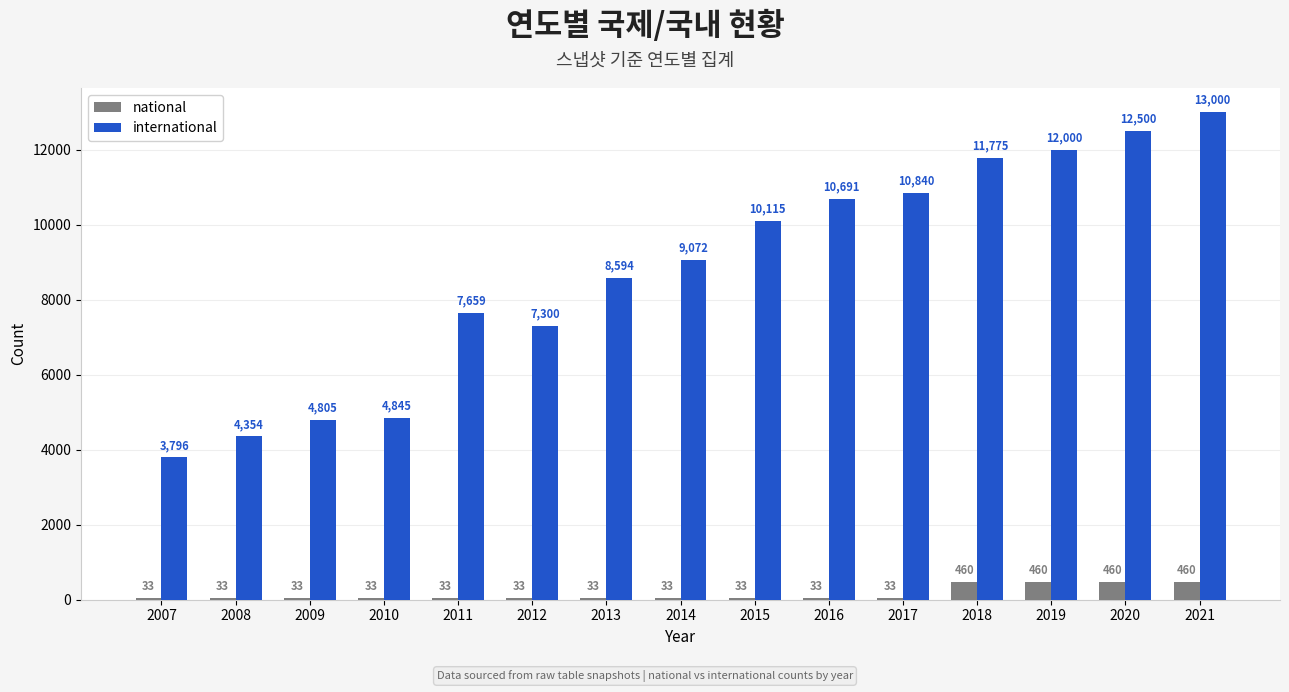

Count the national values in the range 33 to 460.

15